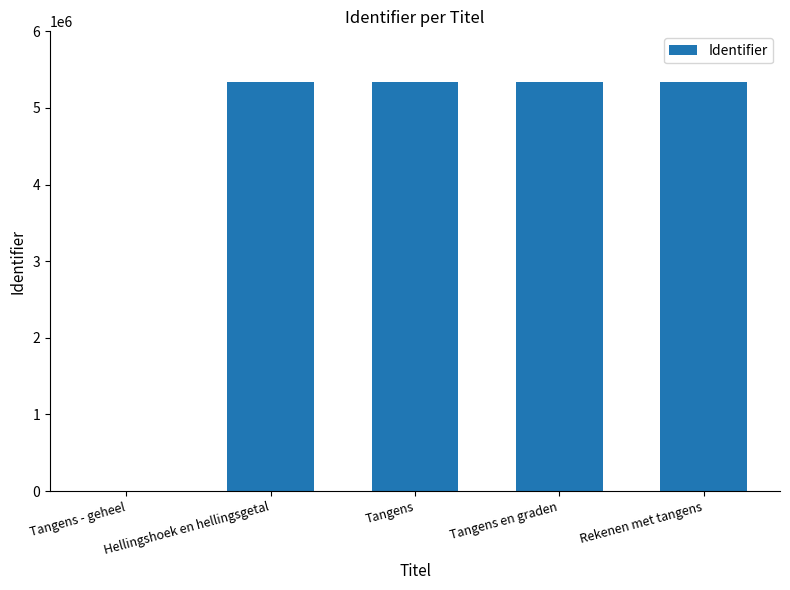

How many data points does each series have?

5